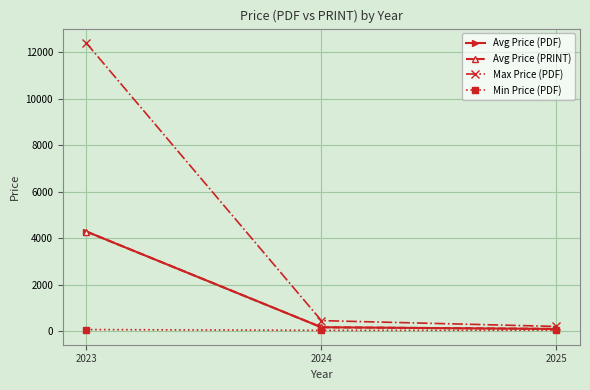

Which series changed the most between 2023 and 2024?

Max Price (PDF)